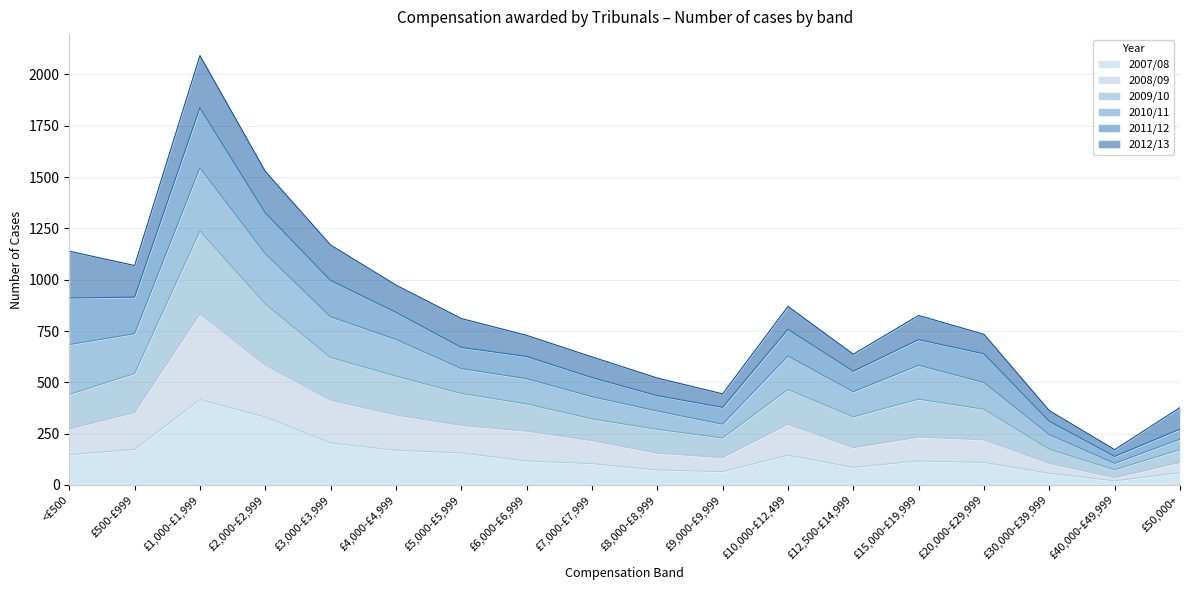

At which category is the sum across all series the highest?

£1,000-£1,999